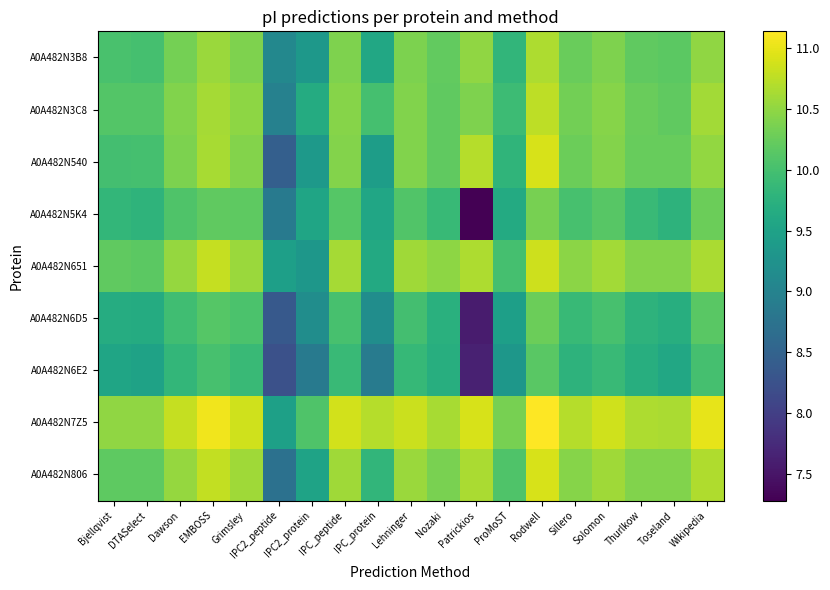

Reading left to right, transcribe all the data shown in this chart.

A0A482N3B8: Bjellqvist=10.0	DTASelect=10.0	Dawson=10.3	EMBOSS=10.6	Grimsley=10.4	IPC2_peptide=9.1	IPC2_protein=9.3	IPC_peptide=10.4	IPC_protein=9.6	Lehninger=10.4	Nozaki=10.2	Patrickios=10.5	ProMoST=9.8	Rodwell=10.7	Sillero=10.3	Solomon=10.4	Thurlkow=10.2	Toseland=10.2	Wikipedia=10.5
A0A482N3C8: Bjellqvist=10.1	DTASelect=10.1	Dawson=10.4	EMBOSS=10.6	Grimsley=10.5	IPC2_peptide=9.0	IPC2_protein=9.6	IPC_peptide=10.4	IPC_protein=10.0	Lehninger=10.4	Nozaki=10.2	Patrickios=10.4	ProMoST=9.9	Rodwell=10.8	Sillero=10.3	Solomon=10.4	Thurlkow=10.3	Toseland=10.2	Wikipedia=10.6
A0A482N540: Bjellqvist=10.0	DTASelect=10.0	Dawson=10.4	EMBOSS=10.6	Grimsley=10.4	IPC2_peptide=8.4	IPC2_protein=9.4	IPC_peptide=10.4	IPC_protein=9.4	Lehninger=10.4	Nozaki=10.2	Patrickios=10.7	ProMoST=9.8	Rodwell=10.9	Sillero=10.3	Solomon=10.4	Thurlkow=10.2	Toseland=10.2	Wikipedia=10.5
A0A482N5K4: Bjellqvist=9.8	DTASelect=9.8	Dawson=10.1	EMBOSS=10.2	Grimsley=10.2	IPC2_peptide=8.9	IPC2_protein=9.5	IPC_peptide=10.1	IPC_protein=9.6	Lehninger=10.1	Nozaki=9.9	Patrickios=7.3	ProMoST=9.6	Rodwell=10.3	Sillero=10.0	Solomon=10.1	Thurlkow=9.9	Toseland=9.8	Wikipedia=10.3
A0A482N651: Bjellqvist=10.2	DTASelect=10.2	Dawson=10.5	EMBOSS=10.8	Grimsley=10.6	IPC2_peptide=9.5	IPC2_protein=9.3	IPC_peptide=10.6	IPC_protein=9.6	Lehninger=10.6	Nozaki=10.5	Patrickios=10.7	ProMoST=10.0	Rodwell=10.8	Sillero=10.5	Solomon=10.6	Thurlkow=10.4	Toseland=10.4	Wikipedia=10.7
A0A482N6D5: Bjellqvist=9.7	DTASelect=9.6	Dawson=10.0	EMBOSS=10.1	Grimsley=10.0	IPC2_peptide=8.4	IPC2_protein=9.2	IPC_peptide=10.0	IPC_protein=9.2	Lehninger=10.0	Nozaki=9.7	Patrickios=7.6	ProMoST=9.5	Rodwell=10.3	Sillero=9.9	Solomon=10.0	Thurlkow=9.8	Toseland=9.7	Wikipedia=10.1
A0A482N6E2: Bjellqvist=9.5	DTASelect=9.5	Dawson=9.8	EMBOSS=10.0	Grimsley=9.9	IPC2_peptide=8.2	IPC2_protein=8.9	IPC_peptide=9.9	IPC_protein=8.9	Lehninger=9.9	Nozaki=9.7	Patrickios=7.6	ProMoST=9.3	Rodwell=10.1	Sillero=9.8	Solomon=9.9	Thurlkow=9.7	Toseland=9.6	Wikipedia=10.0
A0A482N7Z5: Bjellqvist=10.5	DTASelect=10.5	Dawson=10.8	EMBOSS=11.1	Grimsley=10.9	IPC2_peptide=9.5	IPC2_protein=10.1	IPC_peptide=10.9	IPC_protein=10.7	Lehninger=10.8	Nozaki=10.6	Patrickios=10.9	ProMoST=10.3	Rodwell=11.1	Sillero=10.7	Solomon=10.9	Thurlkow=10.7	Toseland=10.7	Wikipedia=11.0
A0A482N806: Bjellqvist=10.2	DTASelect=10.2	Dawson=10.5	EMBOSS=10.8	Grimsley=10.6	IPC2_peptide=8.7	IPC2_protein=9.5	IPC_peptide=10.6	IPC_protein=9.8	Lehninger=10.6	Nozaki=10.4	Patrickios=10.6	ProMoST=10.1	Rodwell=10.9	Sillero=10.4	Solomon=10.6	Thurlkow=10.4	Toseland=10.4	Wikipedia=10.7